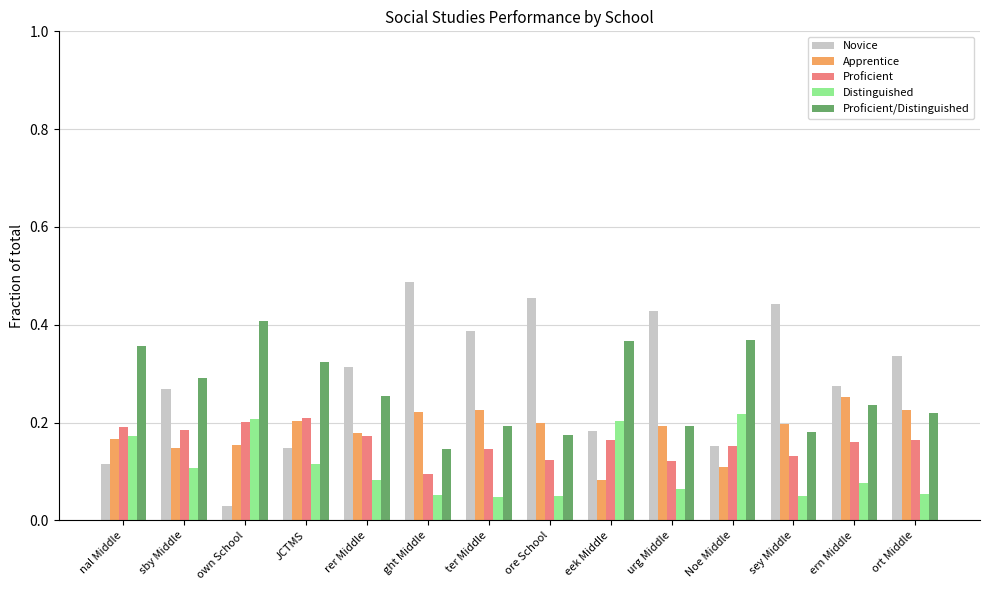

Where is Proficient/Distinguished nearest to the value 0?

ght Middle